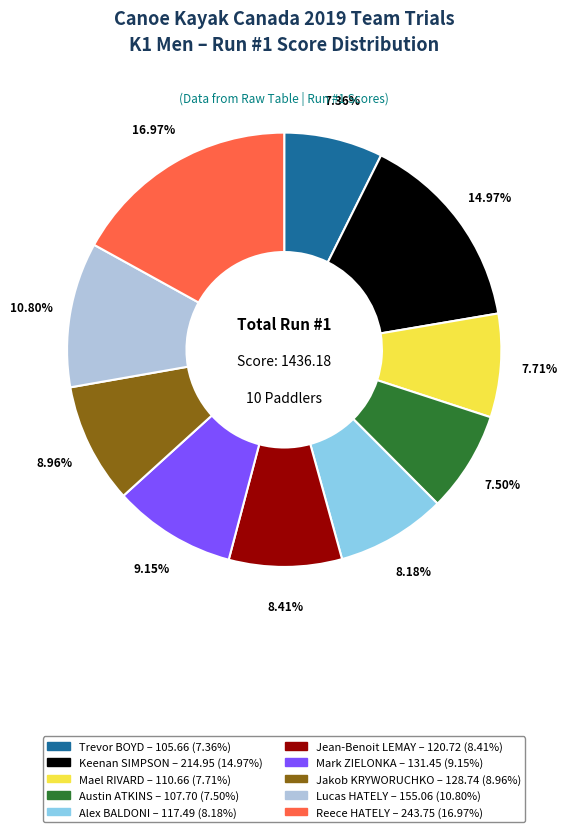

Is it true that Lucas HATELY is 11% of the pie?

True